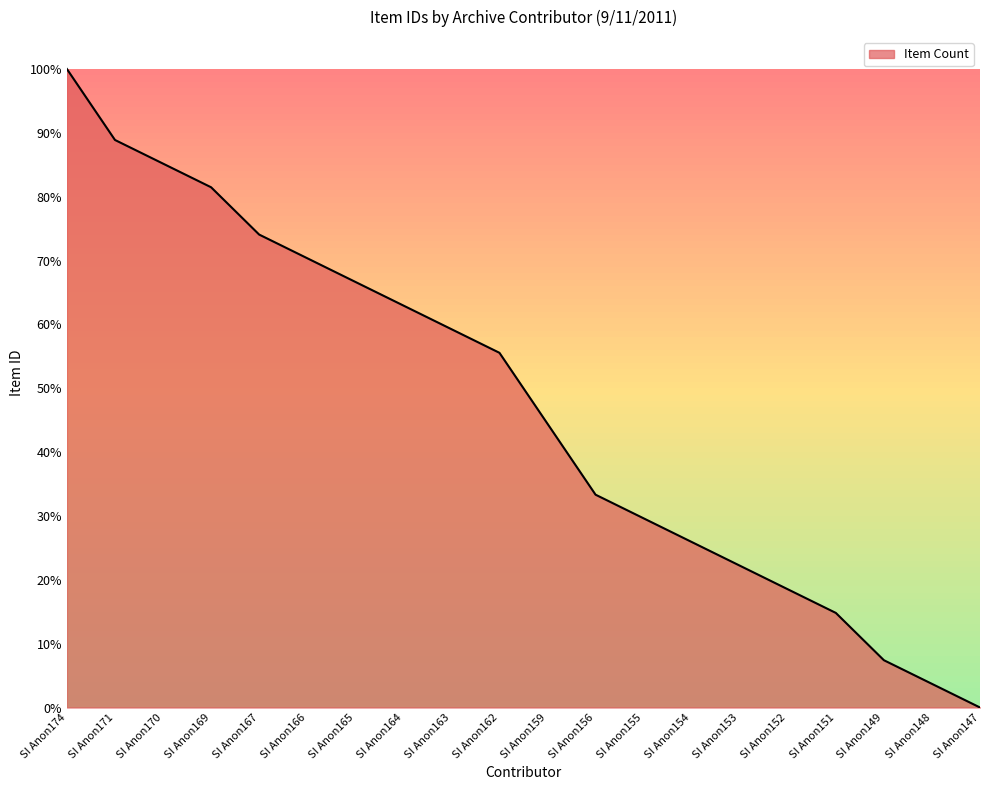

True or false: there are more than 2 points higher than both neighbors.

False